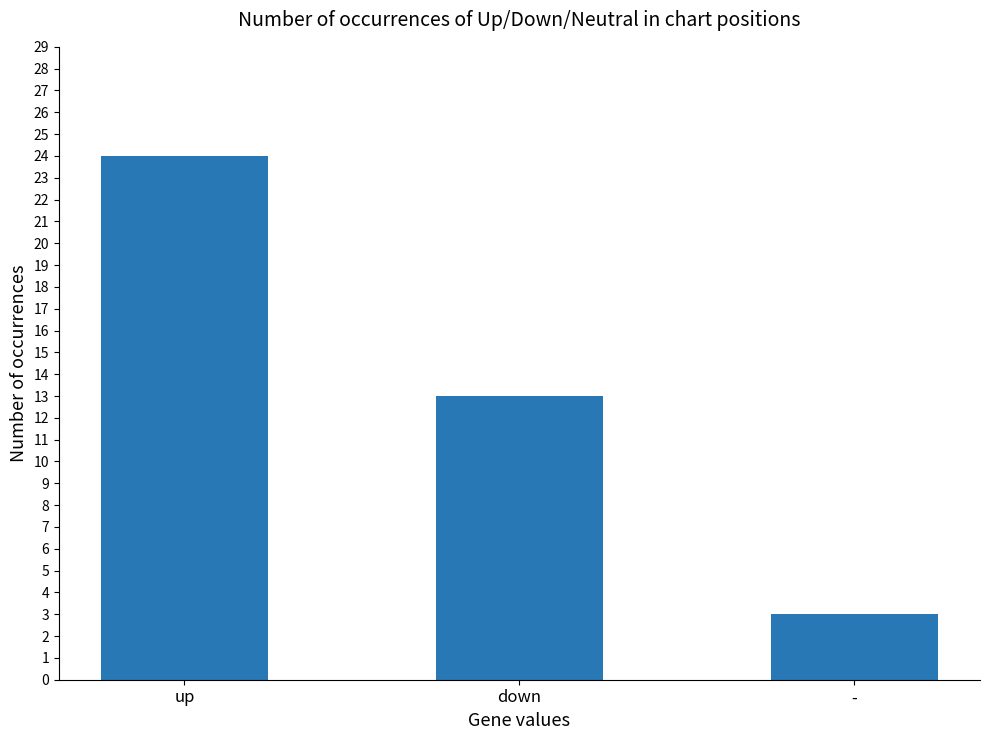

Reading left to right, transcribe all the data shown in this chart.

24	13	3